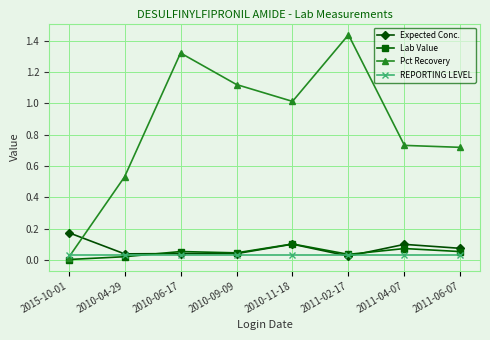

The Expected Conc. series shows 0.1 at 2011-06-07. True or false?

True